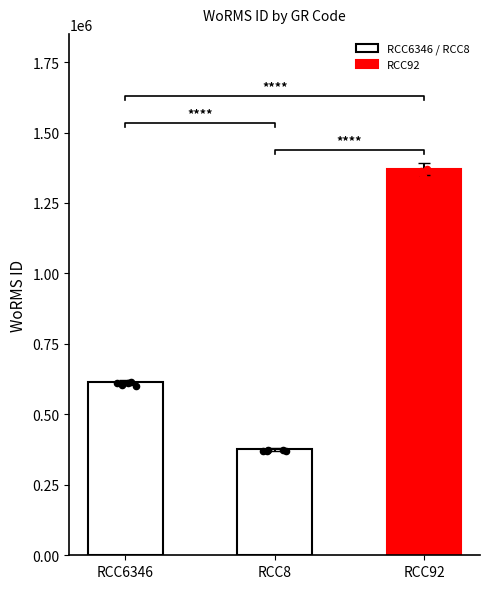

What is the ratio of the value at RCC92 to the value at RCC6346?

2.2